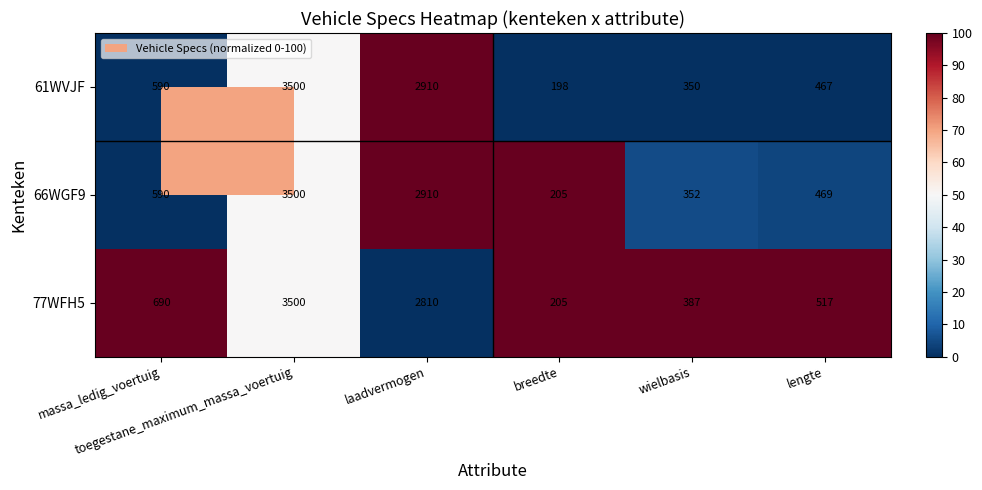

What is the difference between the maximum and minimum values in the 61WVJF series?

3302